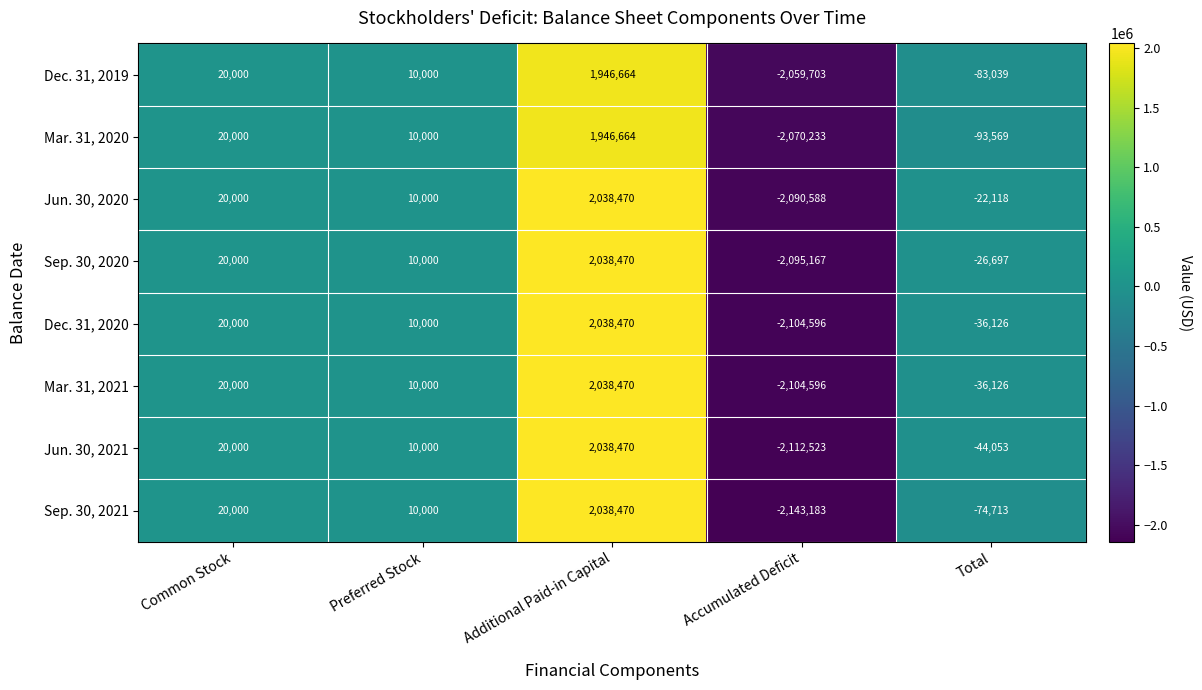

At how many categories does at least one series exceed 1544981?

1